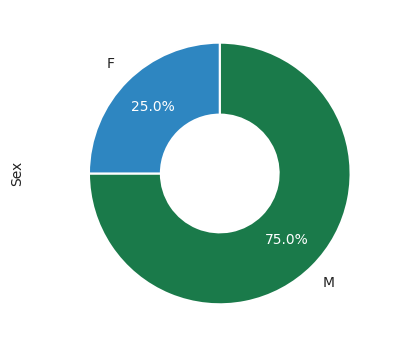

Count the number of slices in the pie.

2